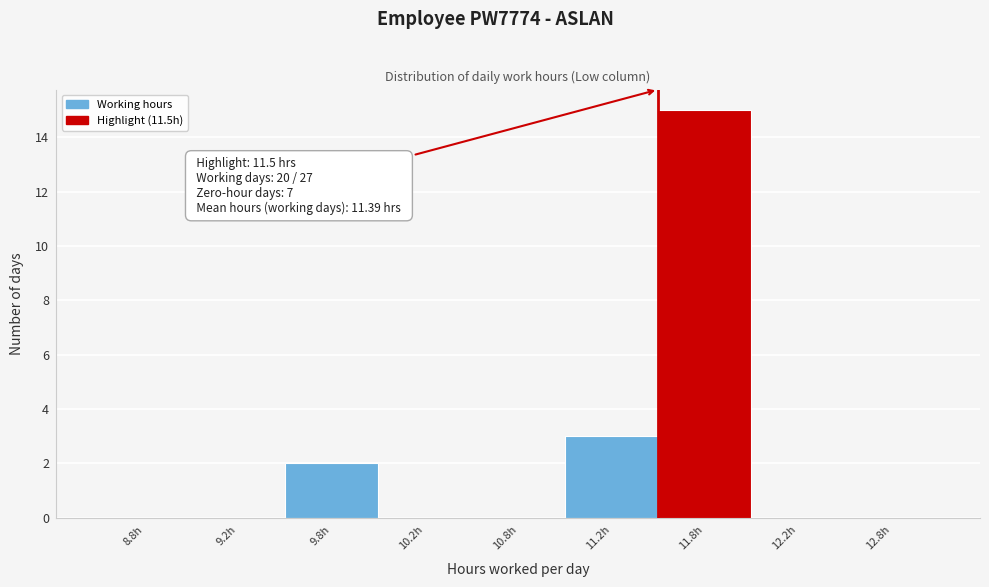

Reading left to right, list all the values displayed in this chart.

8.8h=0	9.2h=0	9.8h=2	10.2h=0	10.8h=0	11.2h=3	11.8h=15	12.2h=0	12.8h=0